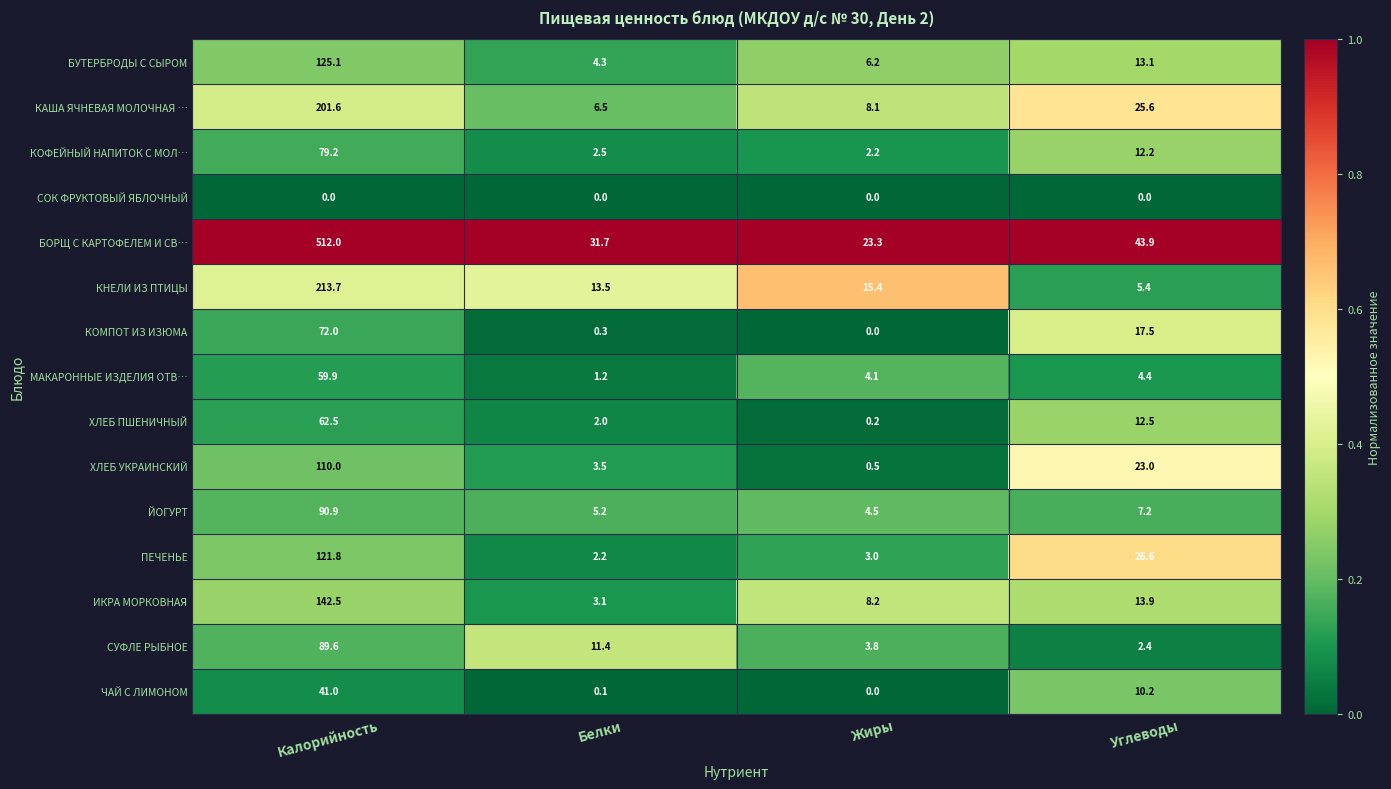

Which series has the largest range (max minus min)?

БОРЩ С КАРТОФЕЛЕМ И СВ…